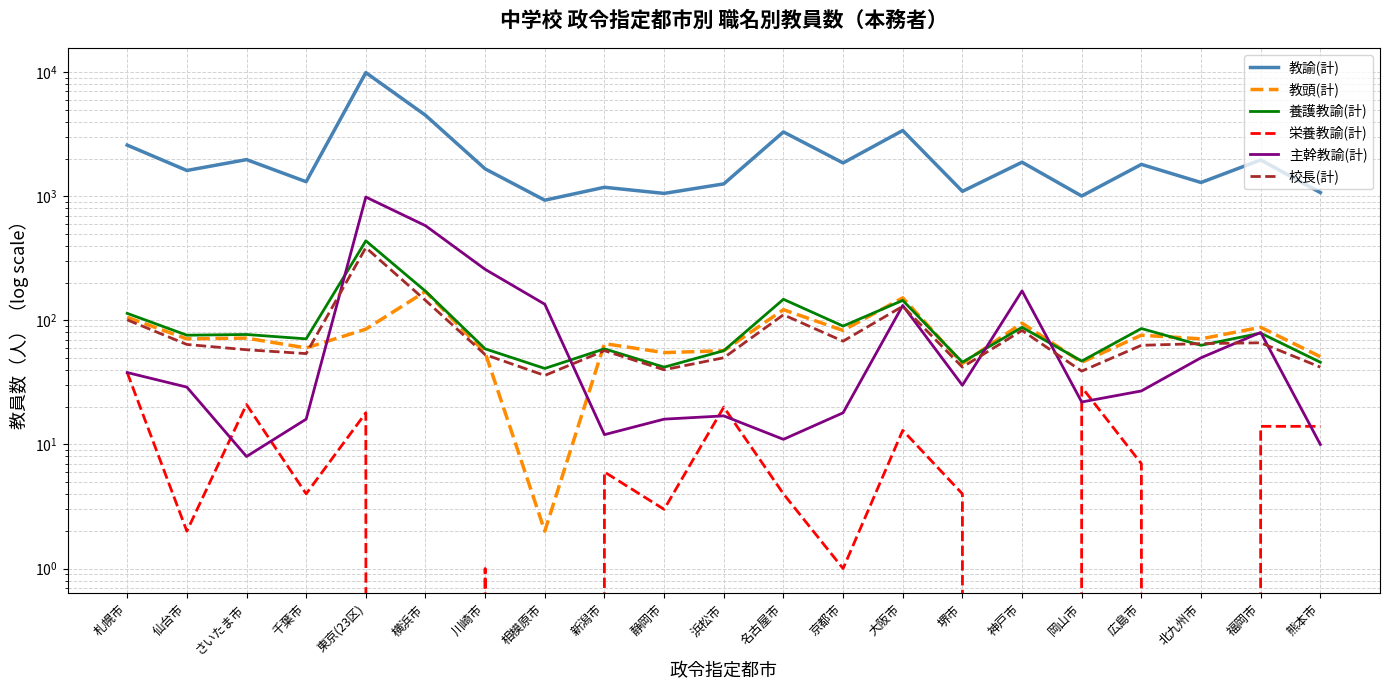

Reading left to right, transcribe all the data shown in this chart.

教諭(計): 2588	1616	1977	1312	9934	4503	1665	931	1183	1056	1260	3305	1859	3393	1097	1884	1006	1809	1293	1965	1072
教頭(計): 106	71	72	60	85	171	55	2	65	55	57	122	83	152	45	95	46	76	71	88	51
養護教諭(計): 114	76	77	71	438	172	59	41	59	42	57	148	90	145	46	88	47	86	63	79	46
栄養教諭(計): 38	2	21	4	18	0	1	0	6	3	20	4	1	13	4	0	29	7	0	14	14
主幹教諭(計): 38	29	8	16	987	580	258	135	12	16	17	11	18	132	30	173	22	27	50	80	10
校長(計): 101	64	58	54	386	145	53	36	57	40	50	111	68	130	42	83	39	63	65	66	42